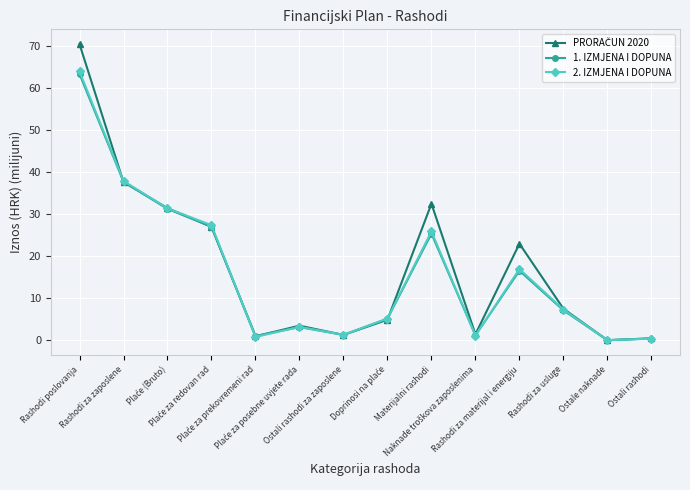

At how many categories does at least one series exceed 29?

4